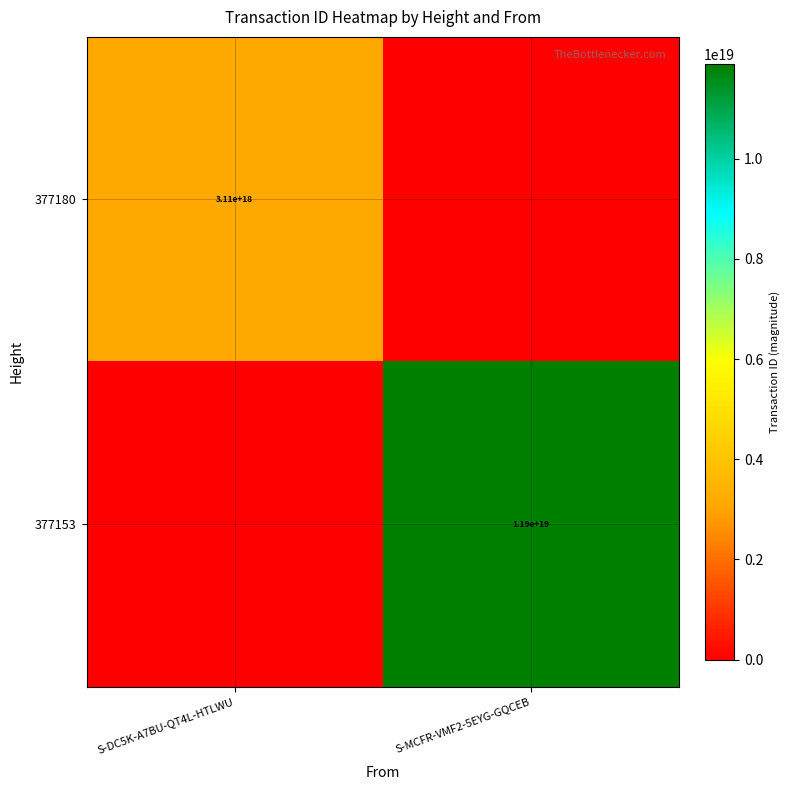

The value of 377153 at S-MCFR-VMF2-5EYG-GQCEB is 11900000000000000000. True or false?

True